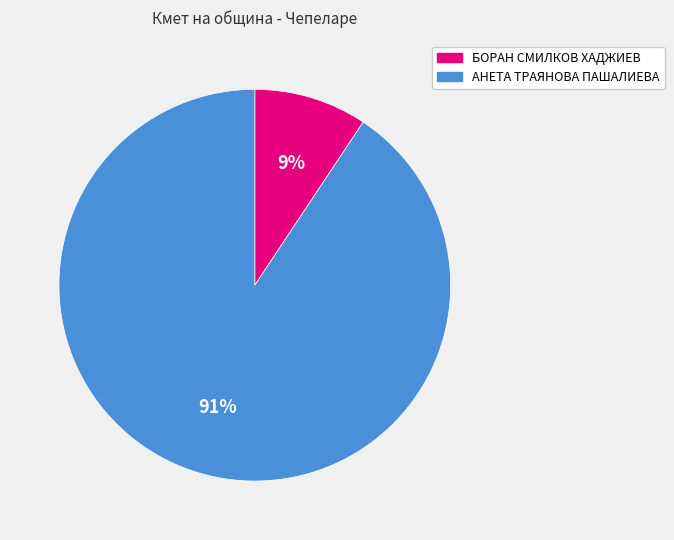

Rank the categories by value from highest to lowest.

АНЕТА ТРАЯНОВА ПАШАЛИЕВА, БОРАН СМИЛКОВ ХАДЖИЕВ